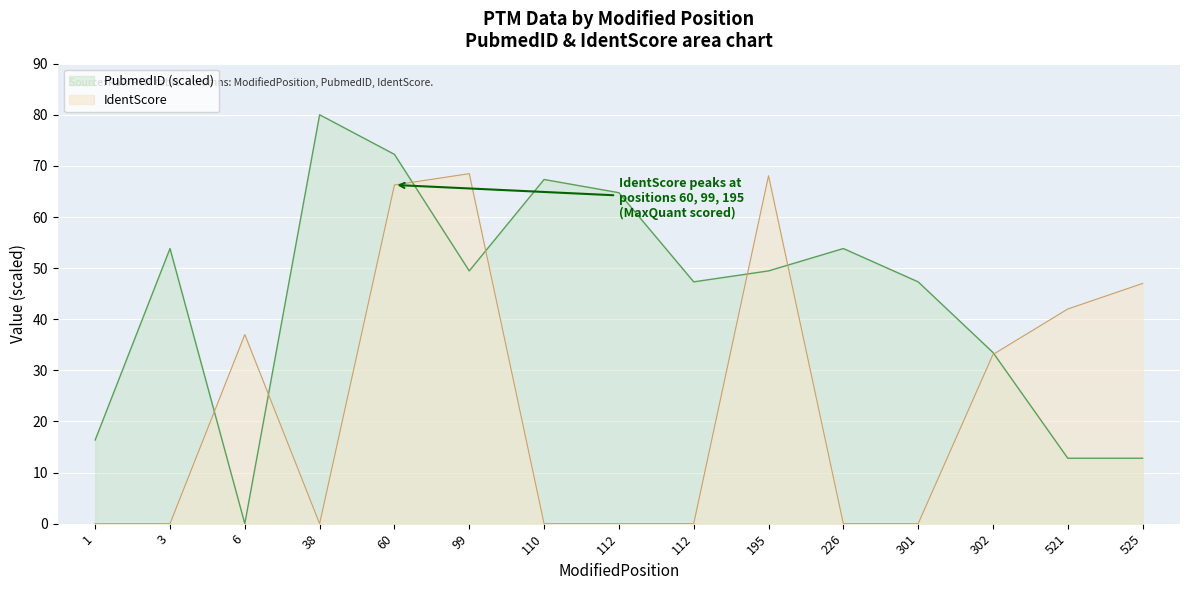

Which series has the largest range (max minus min)?

PubmedID (scaled)